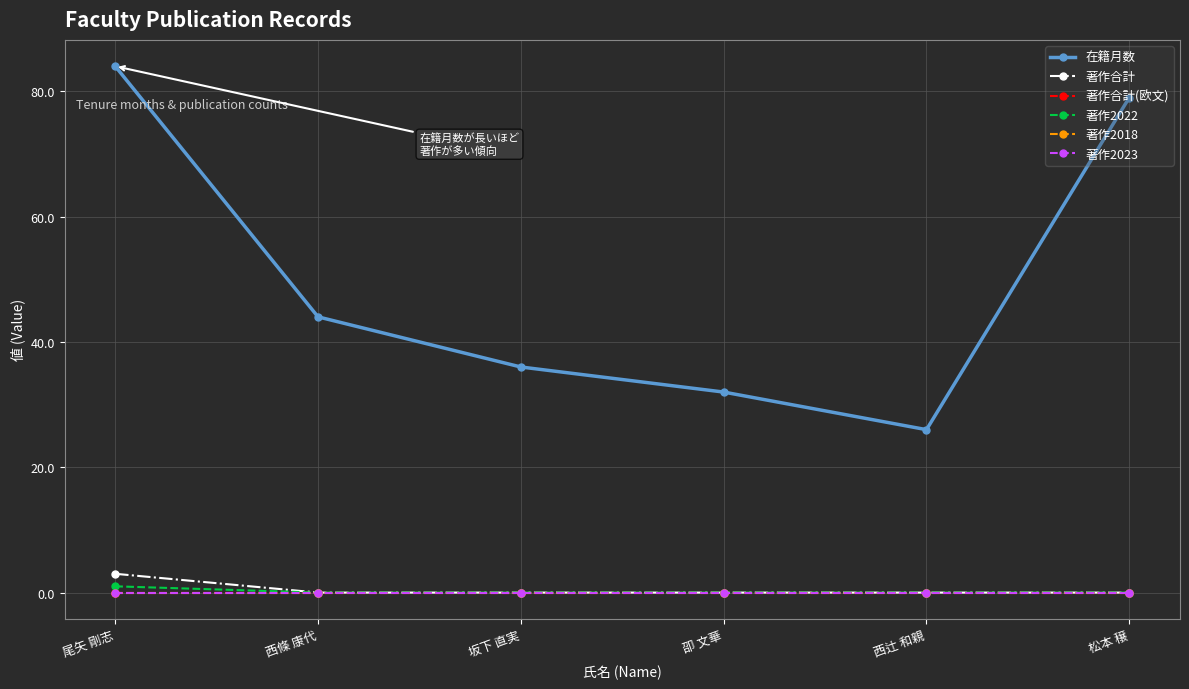

Is this an area chart (filled region under the line)?

No